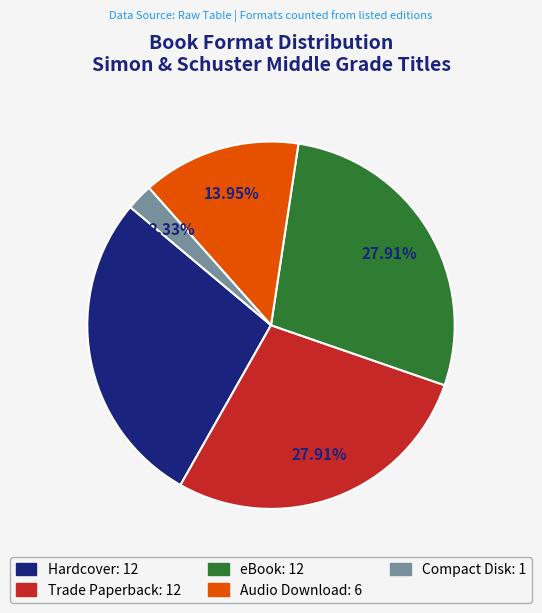

What is the ratio of the value at Hardcover to the value at Compact Disk?

12.0